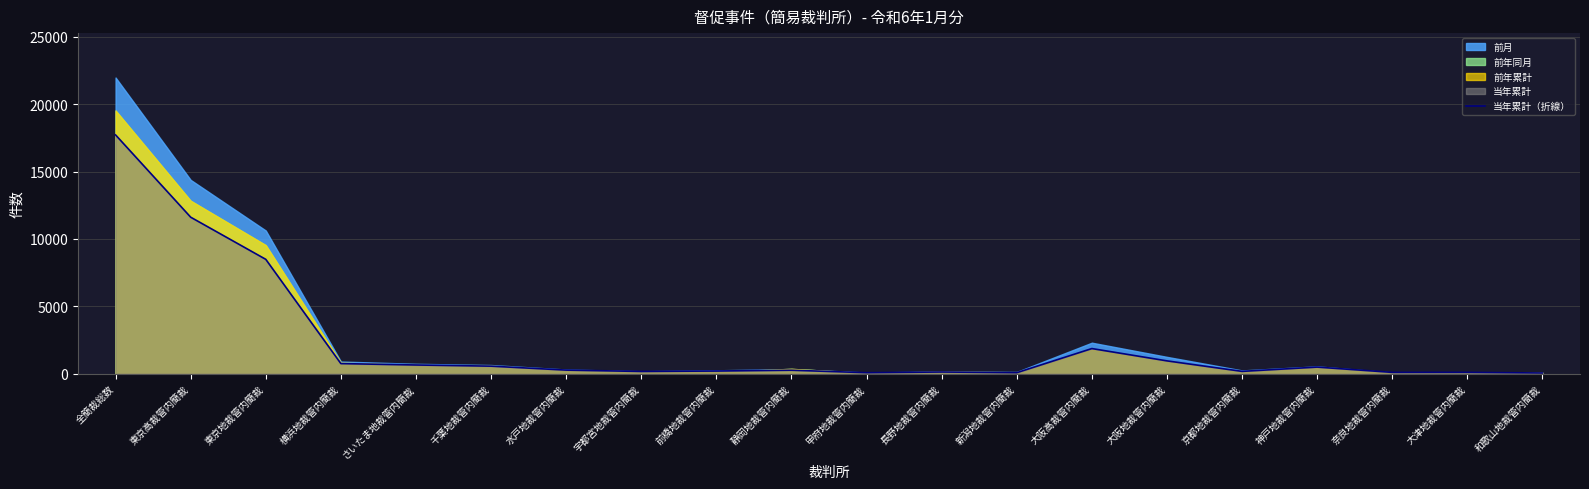

At which category does the chart reach its minimum across all series?

和歌山地裁管内簡裁